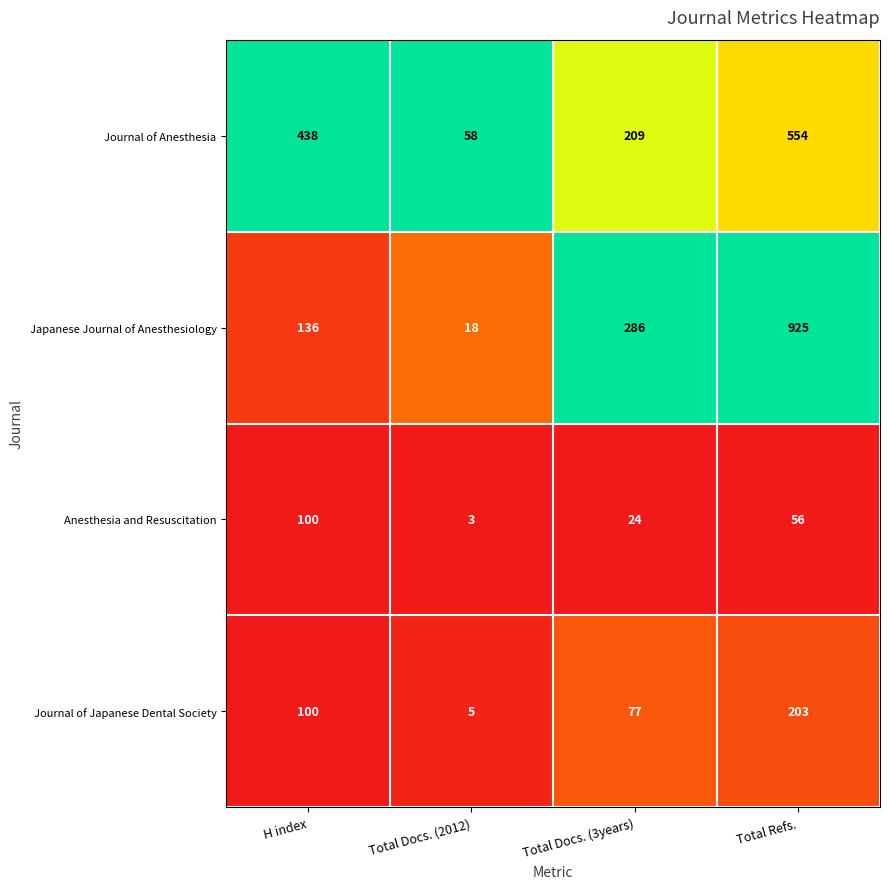

Which series has the largest total across all categories?

Japanese Journal of Anesthesiology